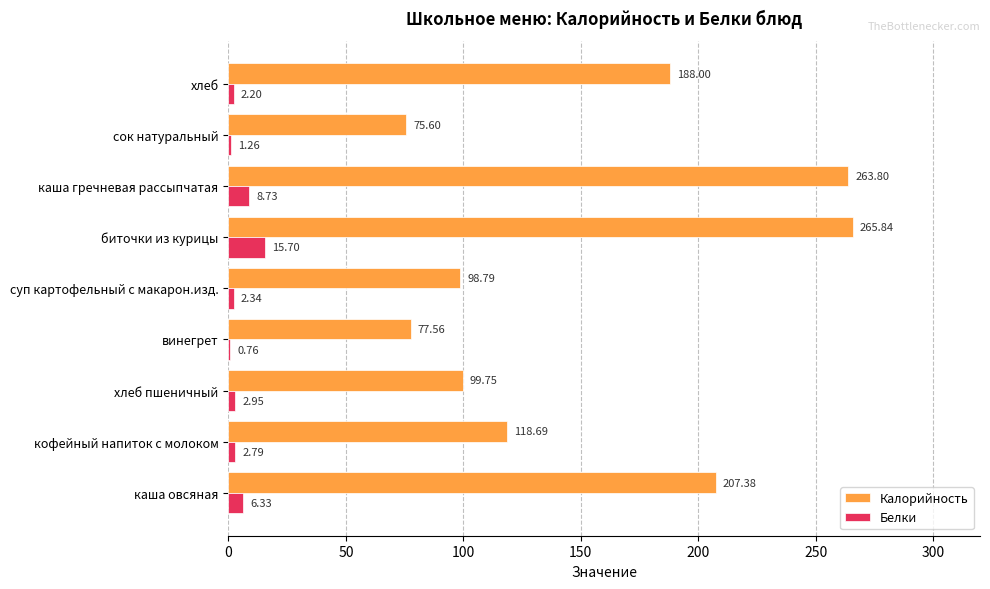

What is the sum of the Белки values at хлеб пшеничный and хлеб?

5.2